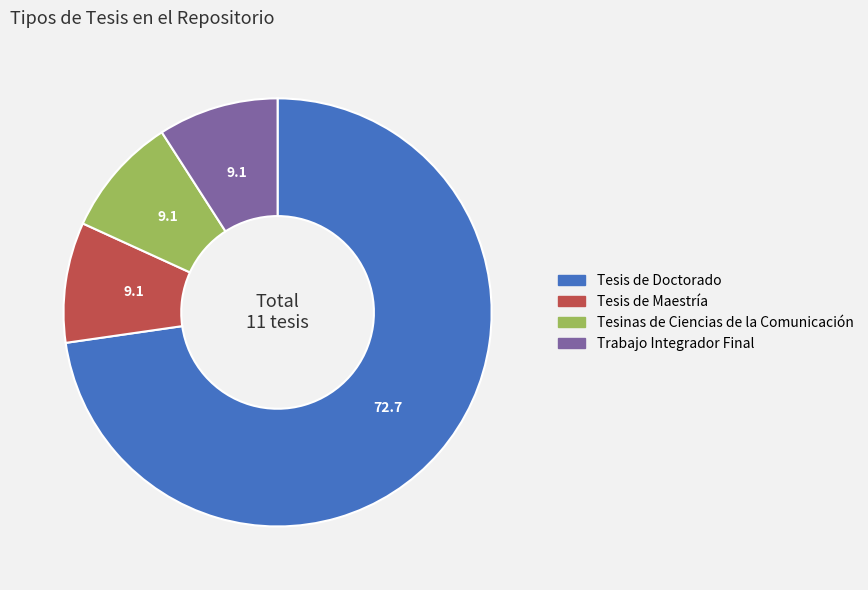

How many slices are in this pie chart?

4